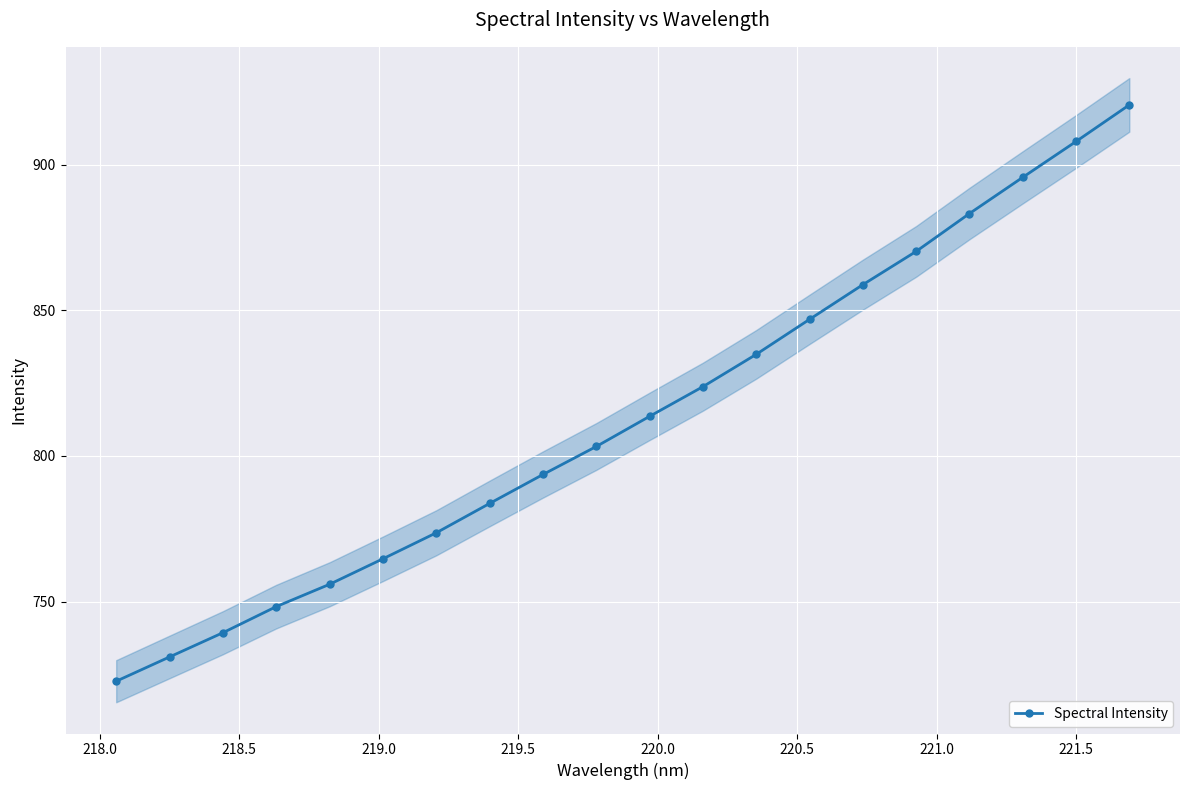

What is the value of the Spectral Intensity point at the 20th from the left?

920.5